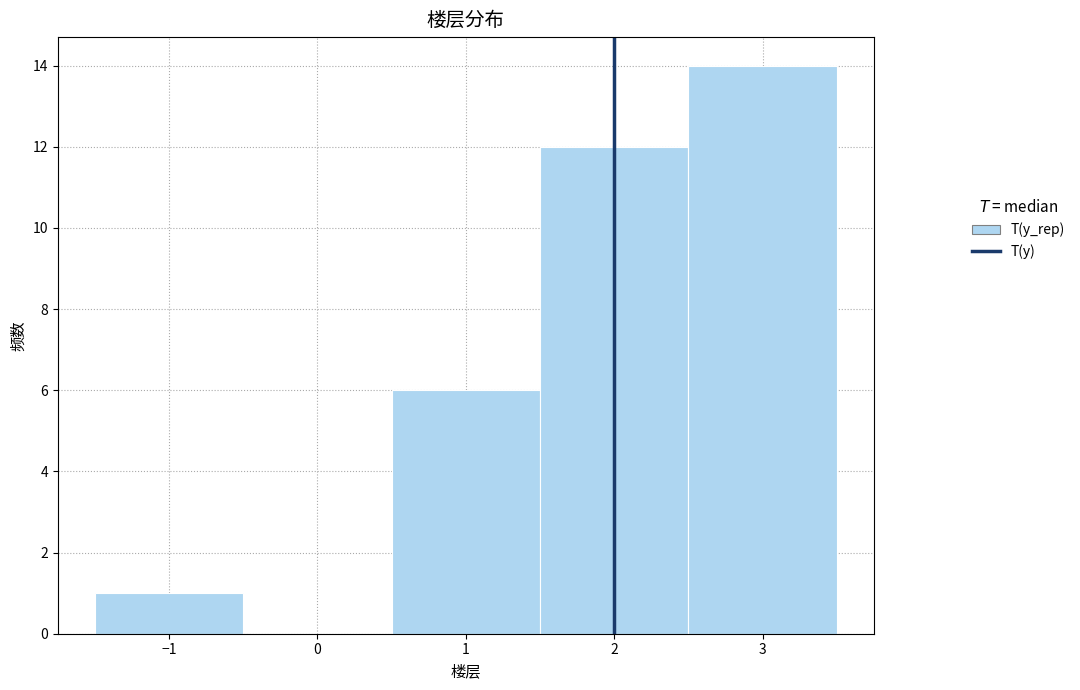

What is the height of the bar covering 1.5 to 2.5 on the x-axis? The values are not printed on the chart, so give them approximately, as read against the axis.

12